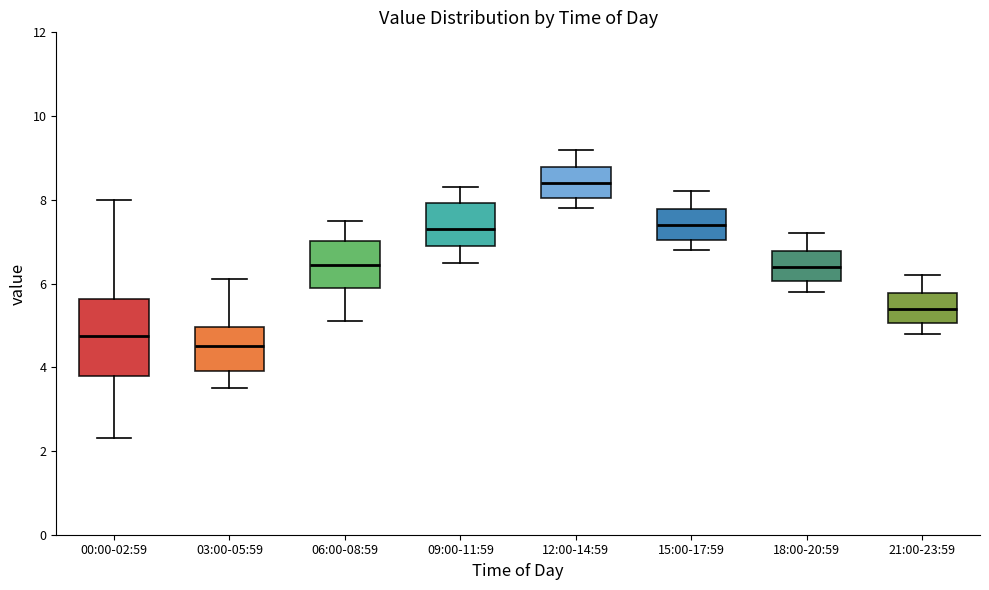

Where is the upper edge of the box for 18:00-20:59 on the y-axis? The values are not printed on the chart, so give them approximately, as read against the axis.

6.8